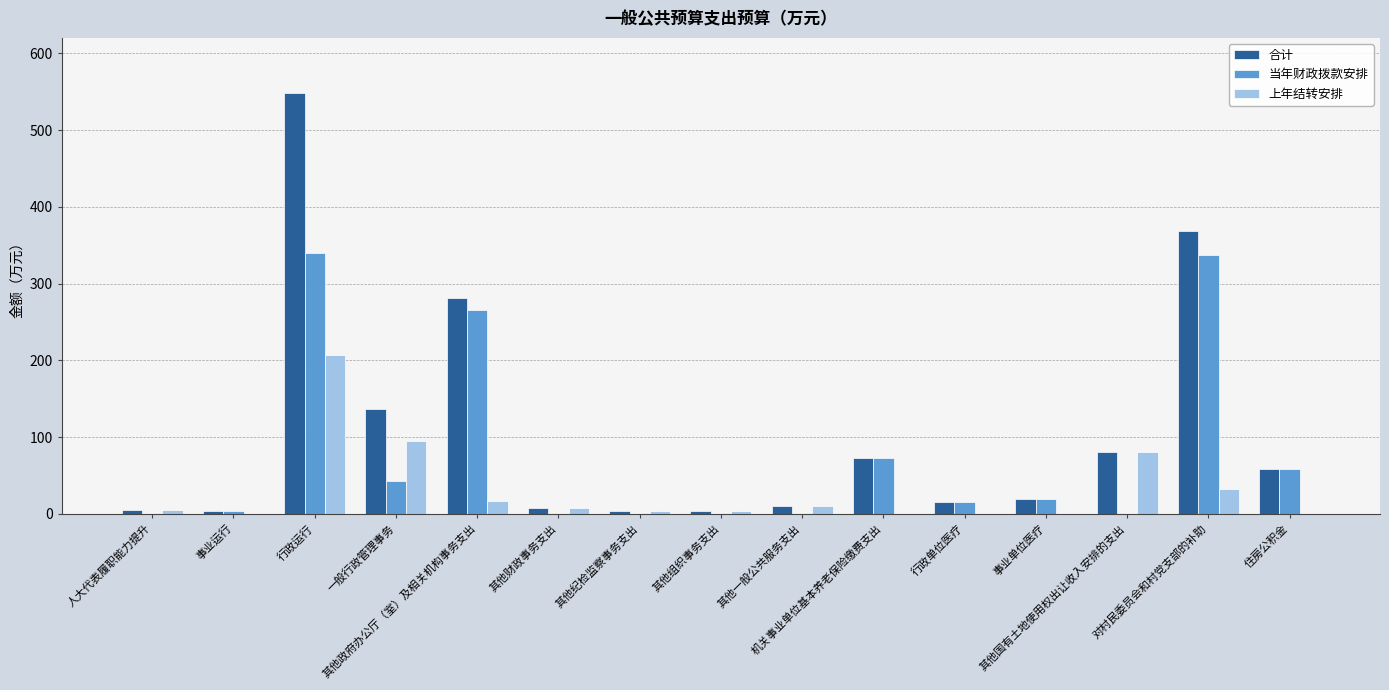

True or false: 合计 has a value of 406.4 at 其他政府办公厅（室）及相关机构事务支出.

False